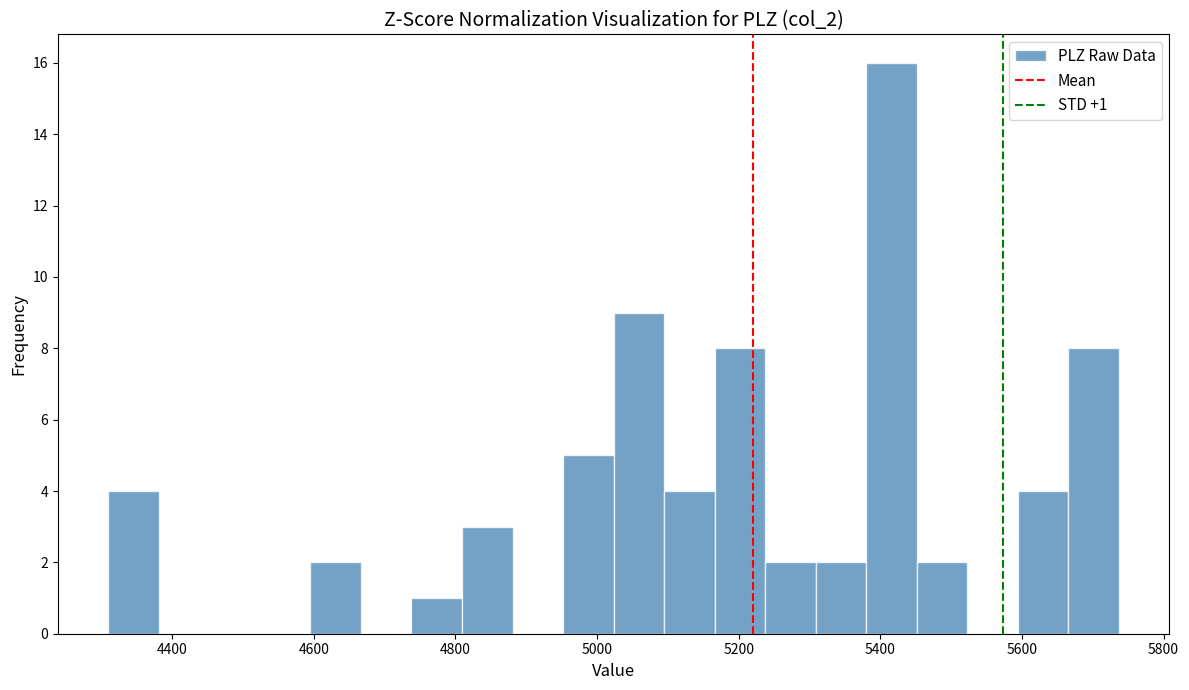

Read against the x-axis, roughly where is the centre of the tallest bar?

5420